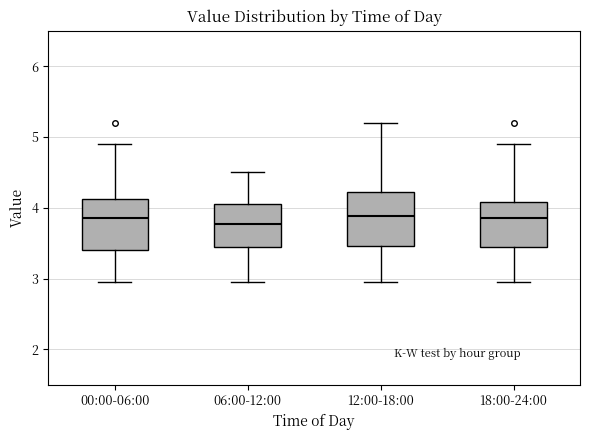

Where does the upper whisker of the box for 18:00-24:00 end on the y-axis? The values are not printed on the chart, so give them approximately, as read against the axis.

4.9